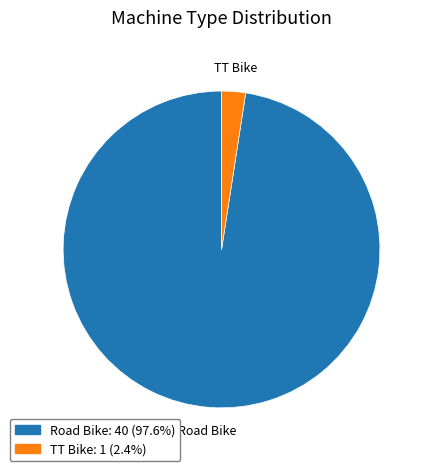

Is there a majority slice in this chart?

Yes